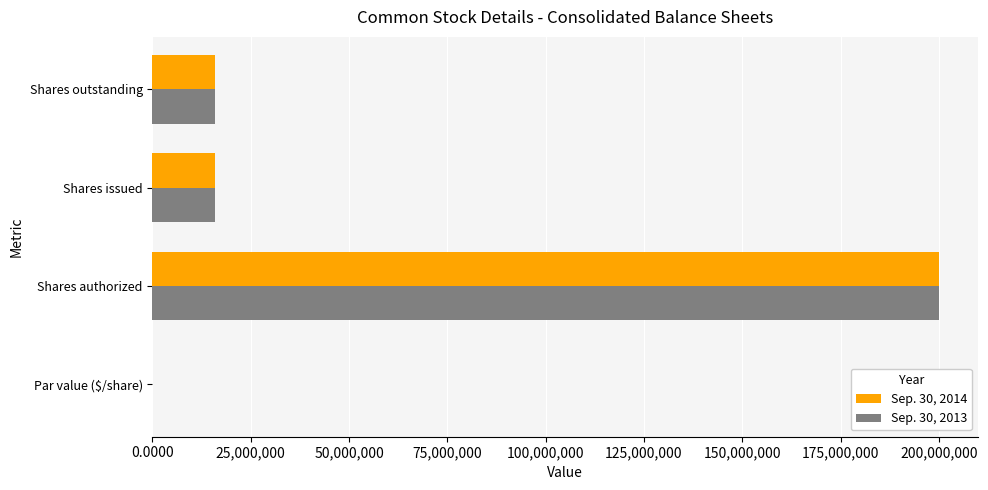

What is the sum of the Sep. 30, 2014 values at Shares outstanding and Shares issued?

31837880.0